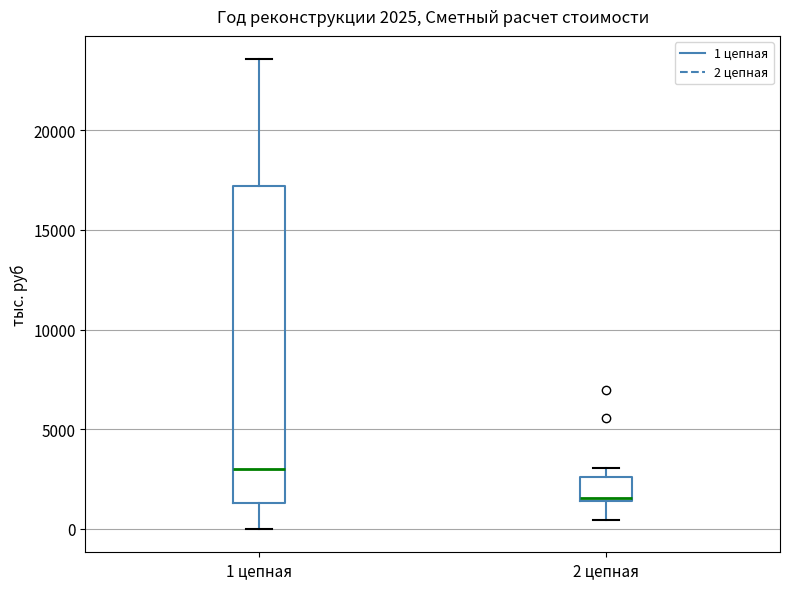

Which box's median line is the highest?

1 цепная